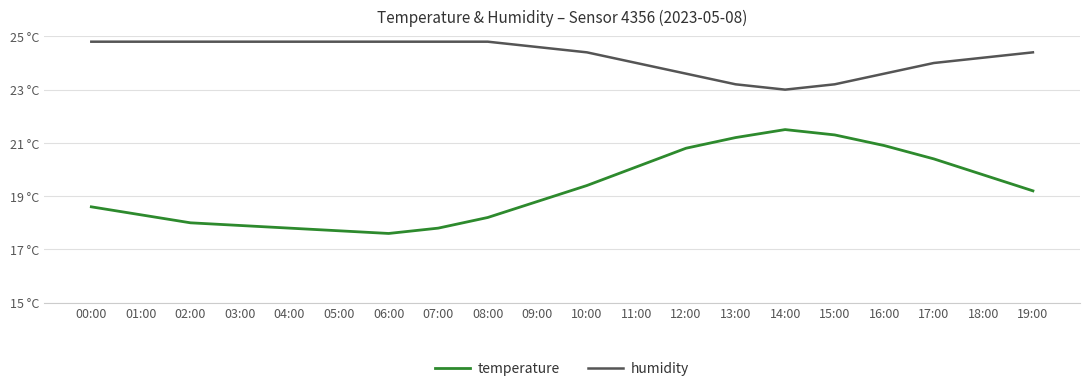

Rank the series at 05:00 from highest to lowest value.

humidity, temperature